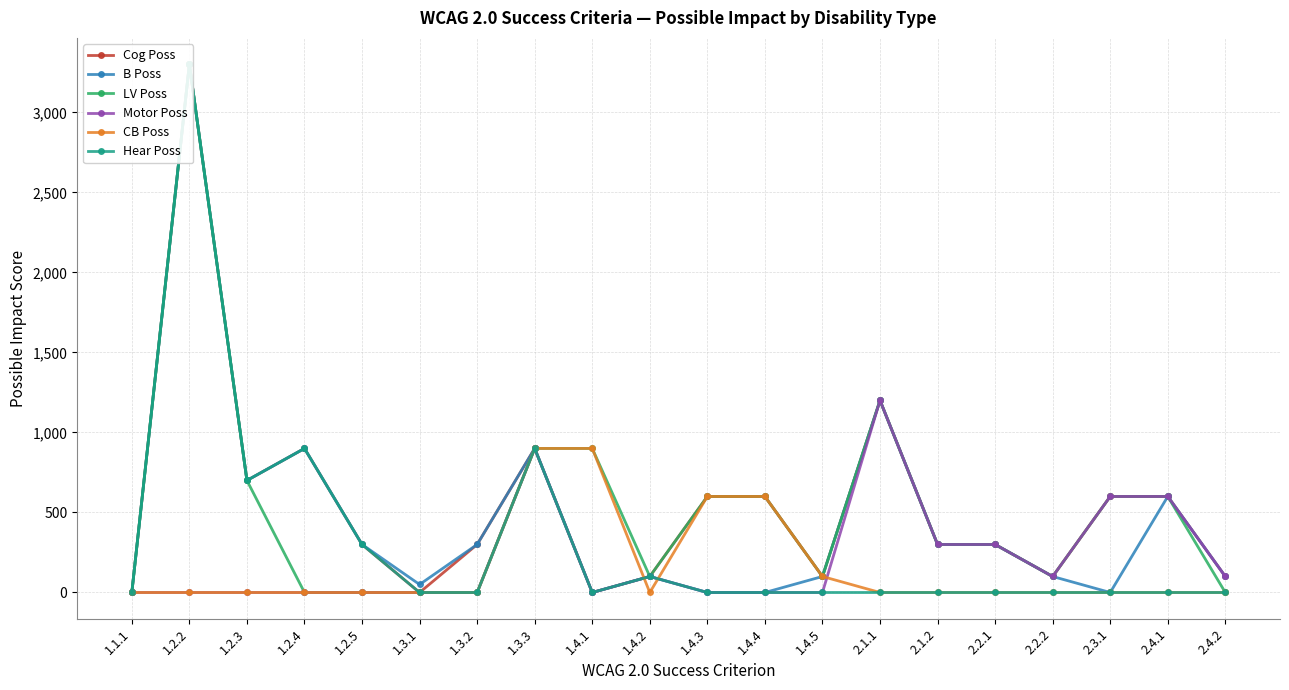

What is the value of the Motor Poss point at the 19th from the left?

600